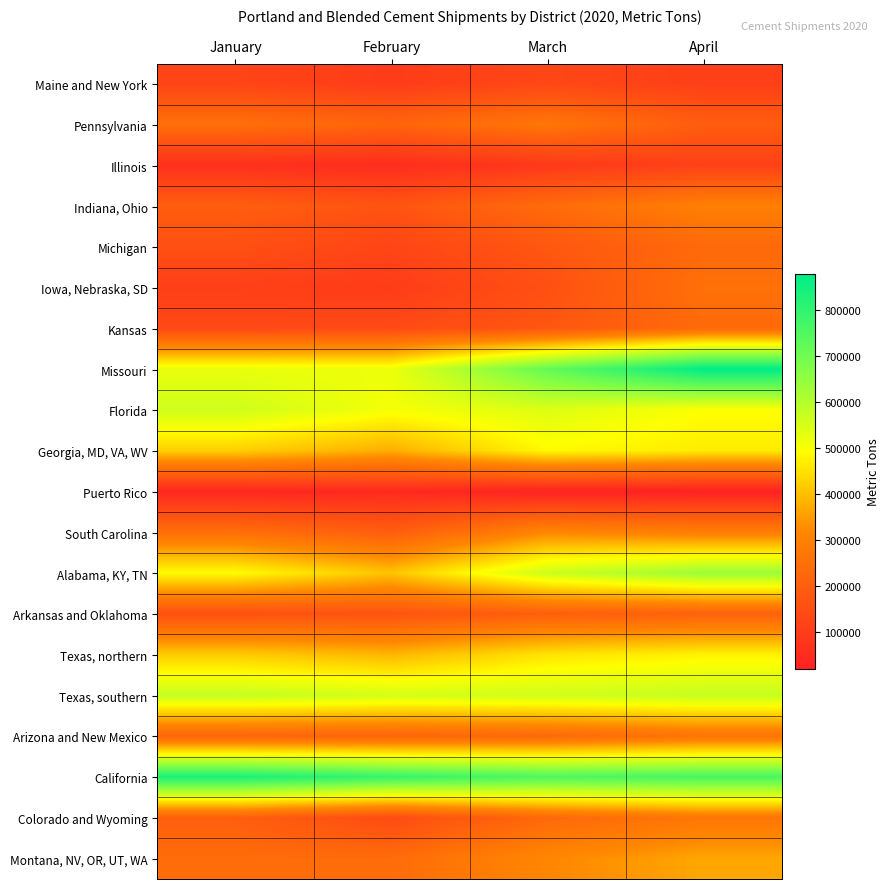

At how many categories does at least one series exceed 630723?

4